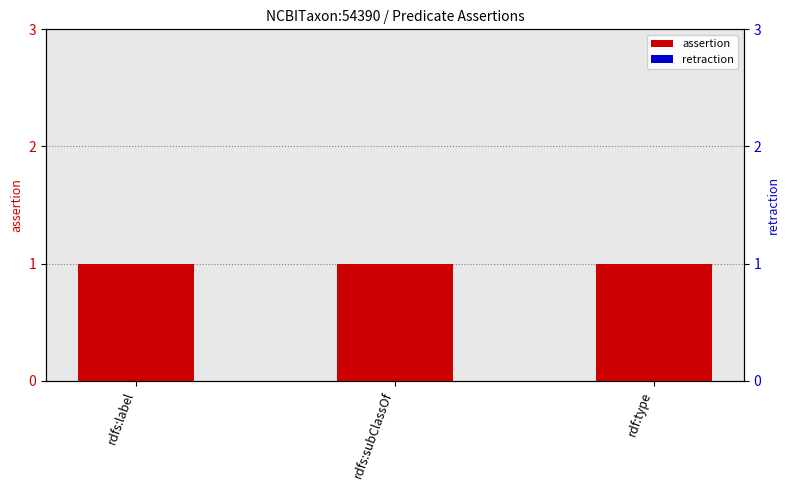

What is the value of the assertion bar at the 1st from the left?

1